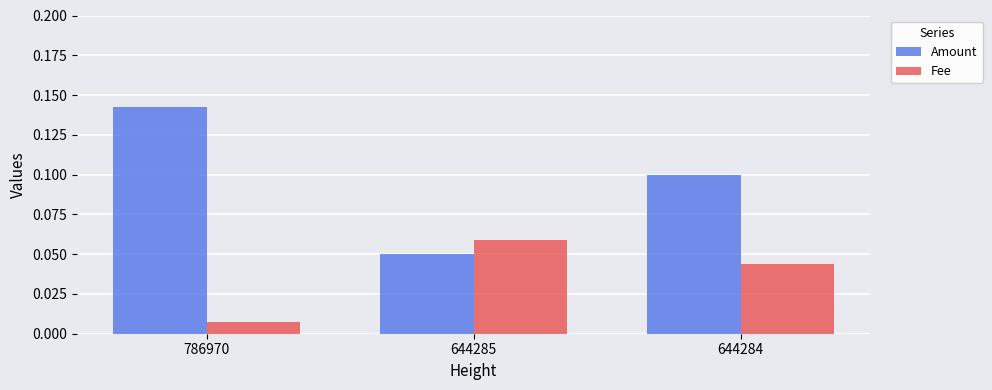

How many Amount values are between 0 and 1?

3